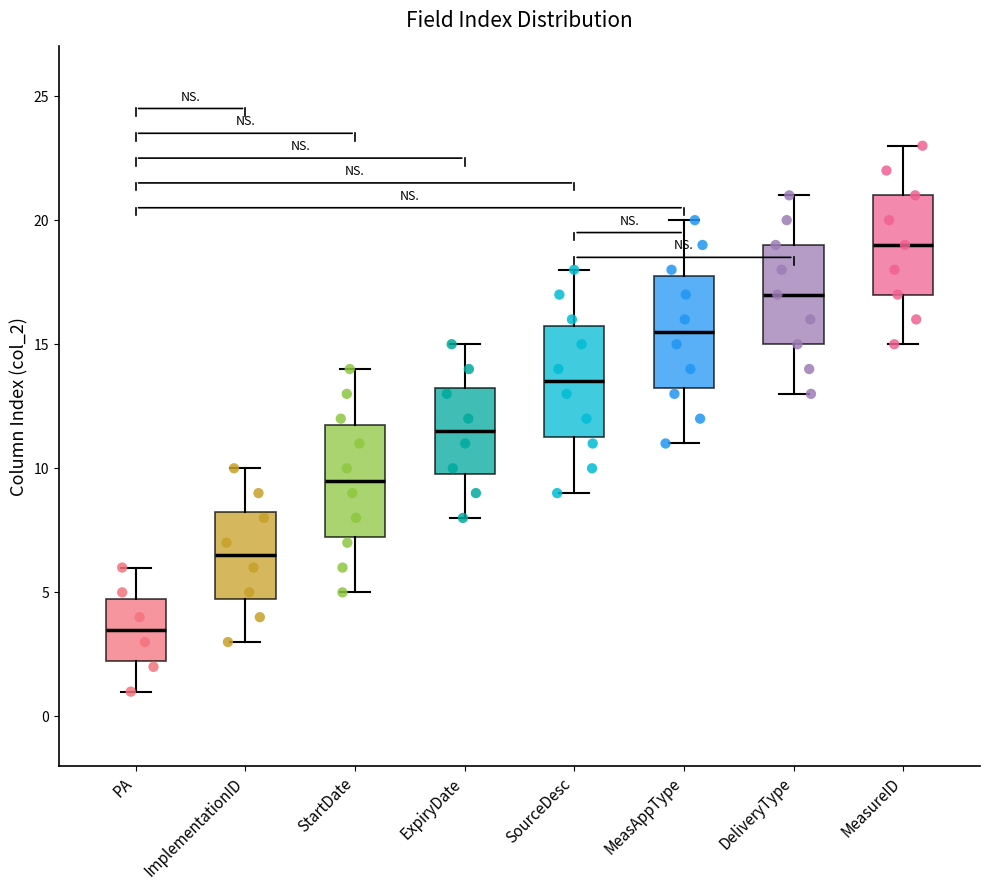

Reading left to right, transcribe this box plot: for each box, give where its median line is, the range the box spans, and where its two whiskers end, as read against the y-axis. The values are not printed on the chart, so give them approximately, as read against the axis.

PA: median 3.5, box 2.5 to 5.0, whiskers 1.0 to 6.0
ImplementationID: median 6.5, box 5.0 to 8.5, whiskers 3.0 to 10.0
StartDate: median 9.5, box 7.5 to 12.0, whiskers 5.0 to 14.0
ExpiryDate: median 11.5, box 10.0 to 13.5, whiskers 8.0 to 15.0
SourceDesc: median 13.5, box 11.5 to 16.0, whiskers 9.0 to 18.0
MeasAppType: median 15.5, box 13.5 to 18.0, whiskers 11.0 to 20.0
DeliveryType: median 17.0, box 15.0 to 19.0, whiskers 13.0 to 21.0
MeasureID: median 19.0, box 17.0 to 21.0, whiskers 15.0 to 23.0